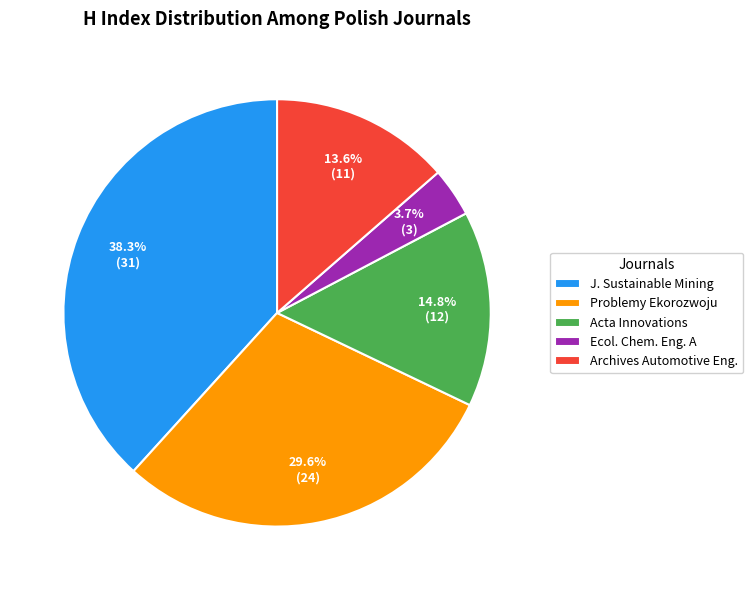

Is J. Sustainable Mining the majority of the pie?

No